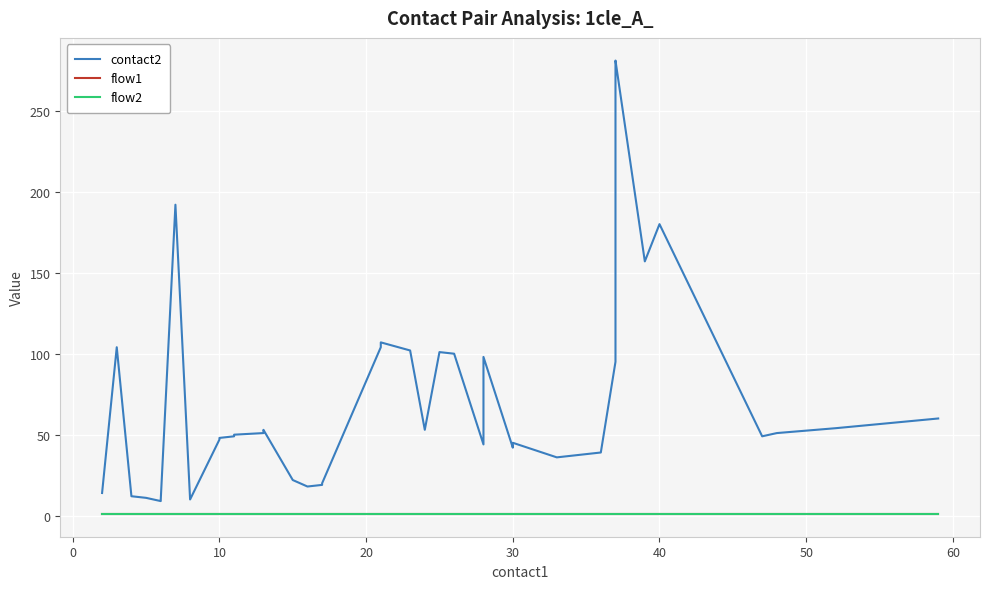

How many distinct data groups are displayed?

3